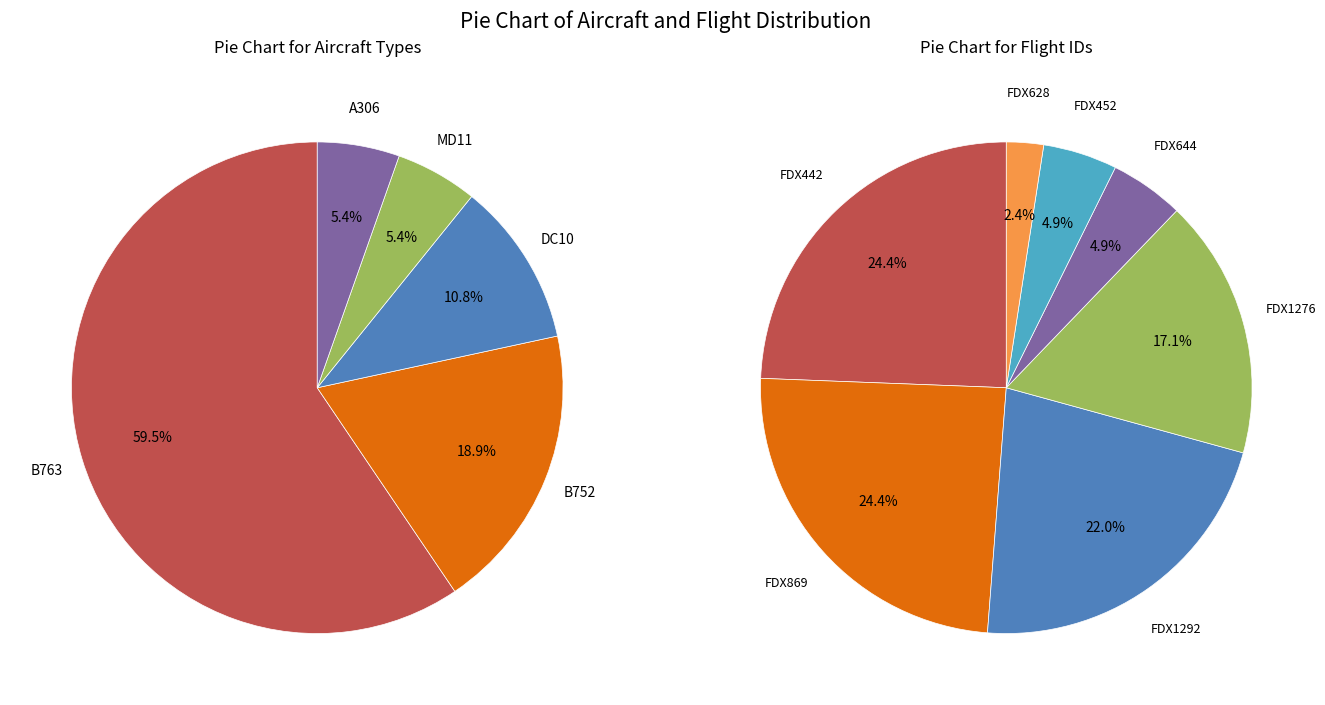

Which slice is the smallest?

MD11